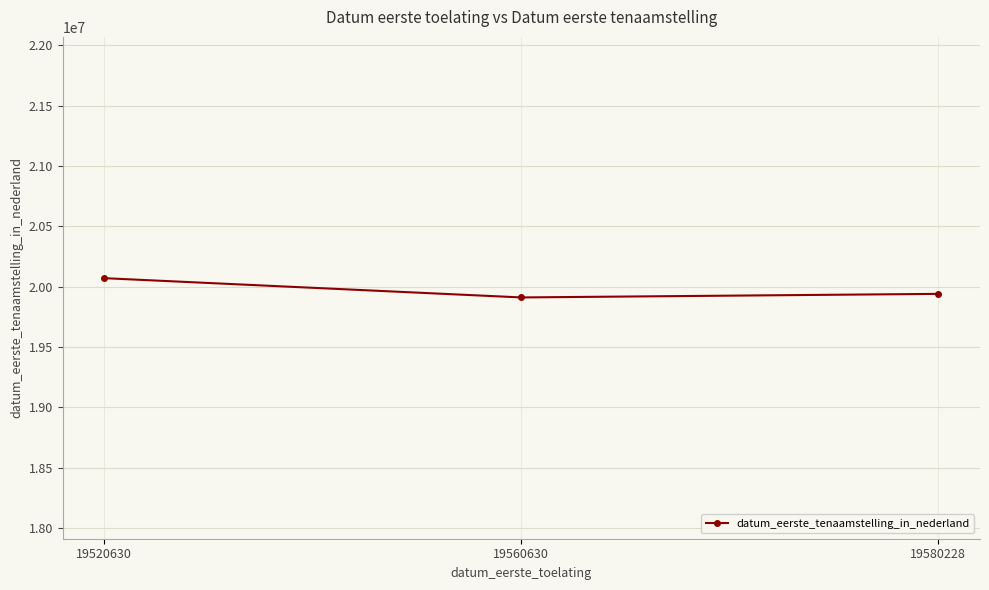

How many data points does each series have?

3